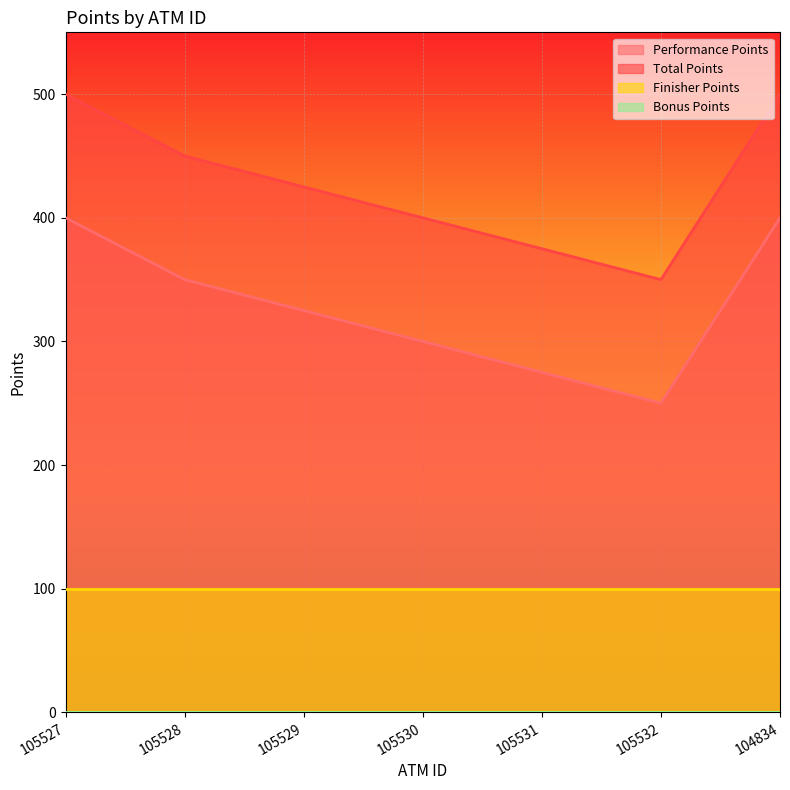

What is the difference between the second highest and second lowest values in the Total Points series?

125